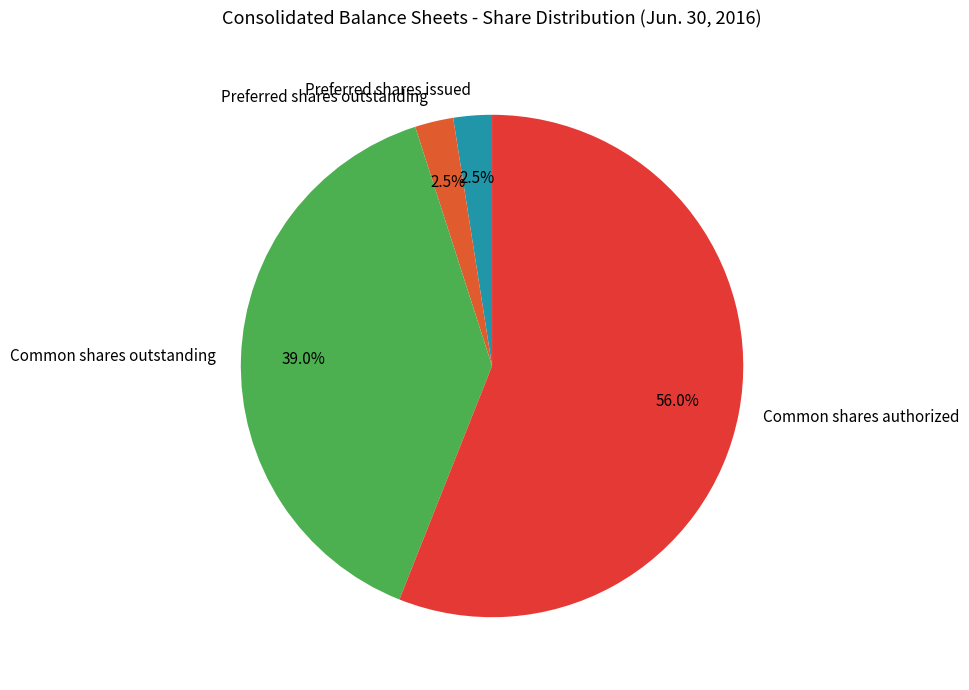

To the nearest percent, what is the combined percentage of Common shares authorized and Common shares outstanding?

95%